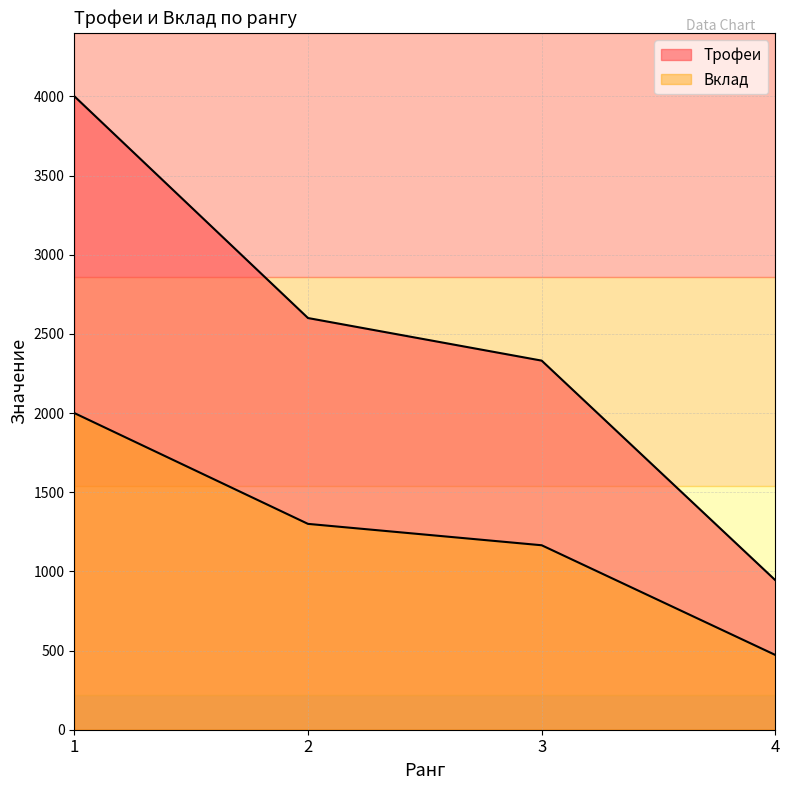

Reading left to right, list all the values displayed in this chart.

Трофеи: 1=4001	2=2600	3=2331	4=944
Вклад: 1=2000	2=1300	3=1165	4=472